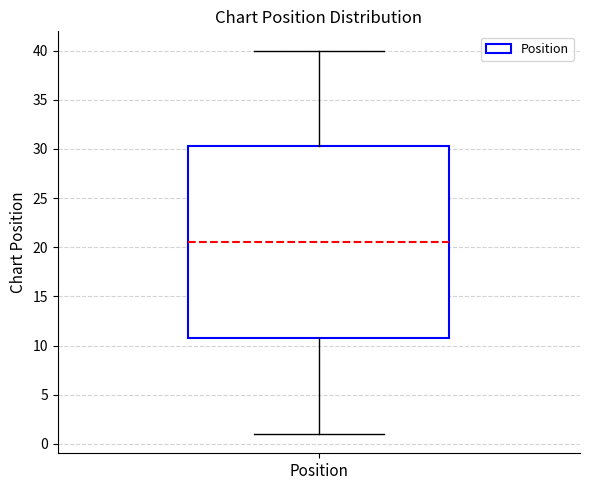

Read this box plot against the y-axis: the position of the median line, the range covered by the box, and the ends of both whiskers. The values are not printed on the chart, so give them approximately, as read against the axis.

median 20.5, box 11.0 to 30.5, whiskers 1.0 to 40.0